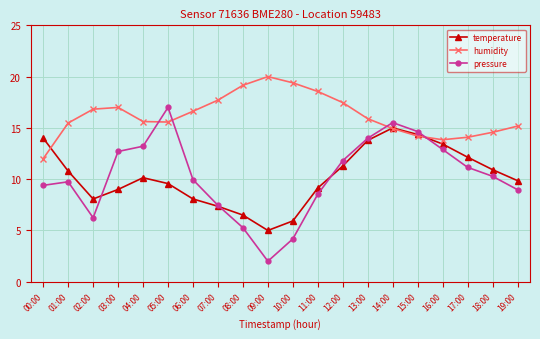

Between which two adjacent categories do pressure and temperature first intersect?

02:00 and 03:00